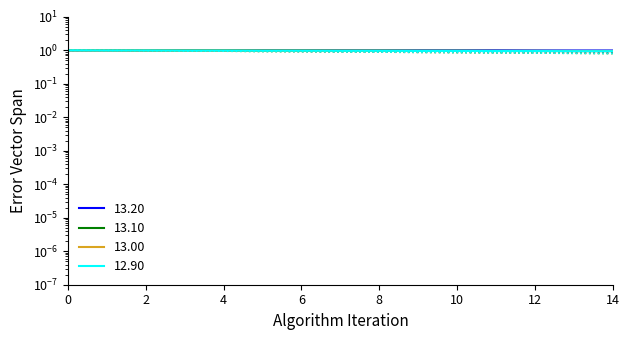

Does the chart have visible grid lines?

No